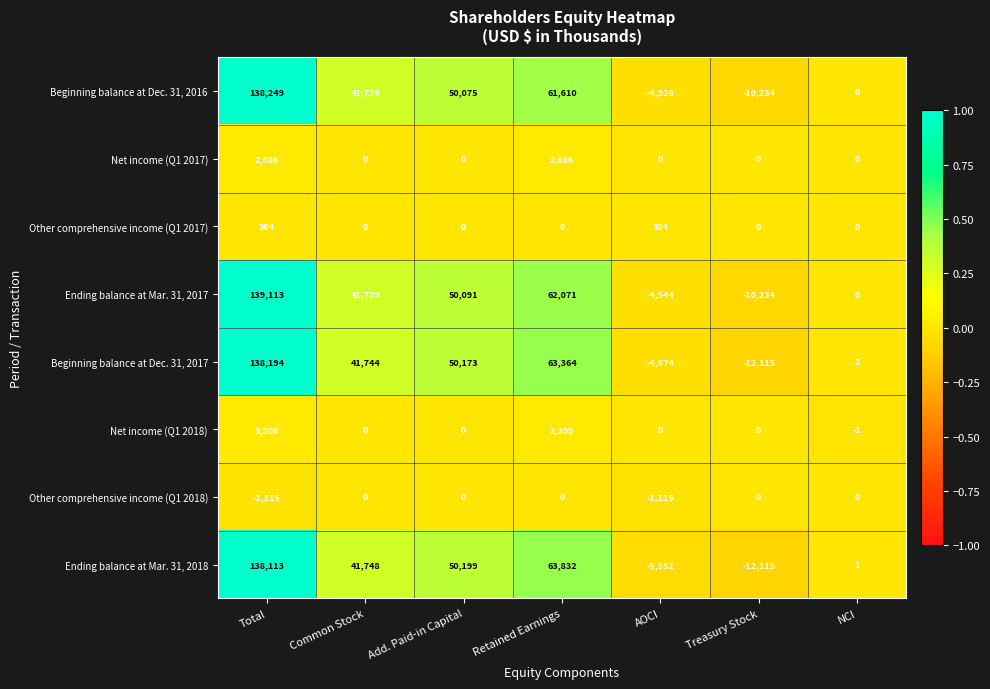

Is the value of Ending balance at Mar. 31, 2017 at Treasury Stock greater than the value of Other comprehensive income (Q1 2018) at Common Stock?

No